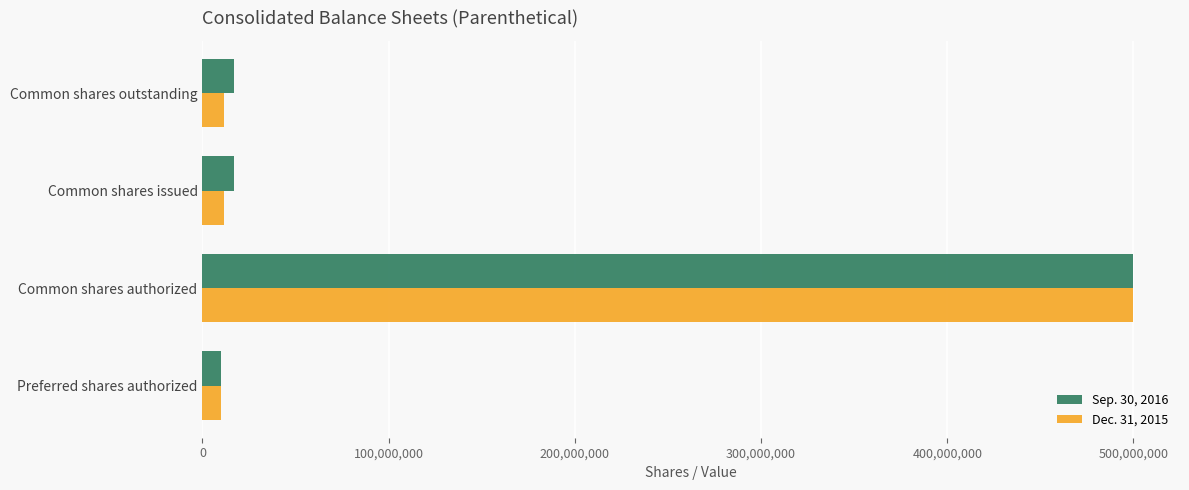

What is the minimum value shown in the chart?

10000000